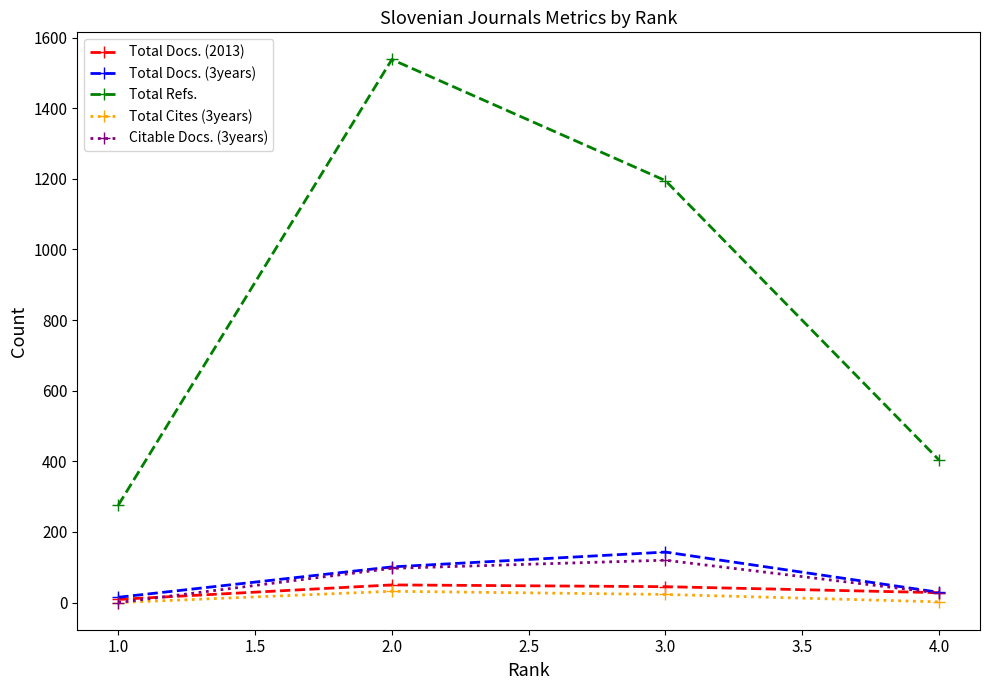

True or false: Total Docs. (3years) has more than 2 interior local peaks.

False